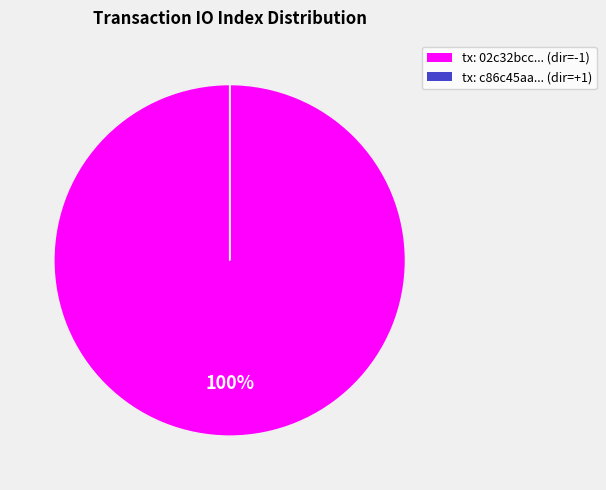

To the nearest percent, what is the difference between the largest and smallest slice percentages?

100%